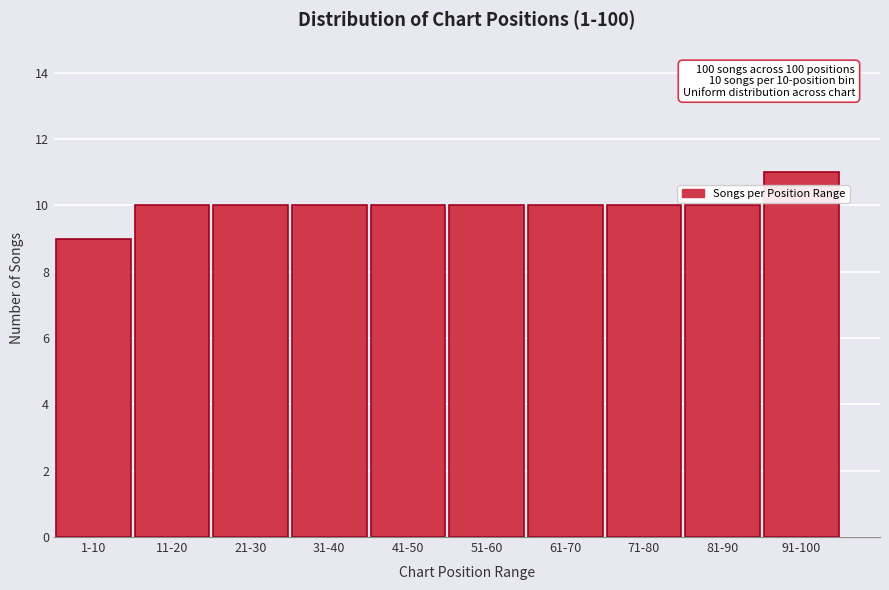

Reading right to left, list all the values displayed in this chart.

11	10	10	10	10	10	10	10	10	9